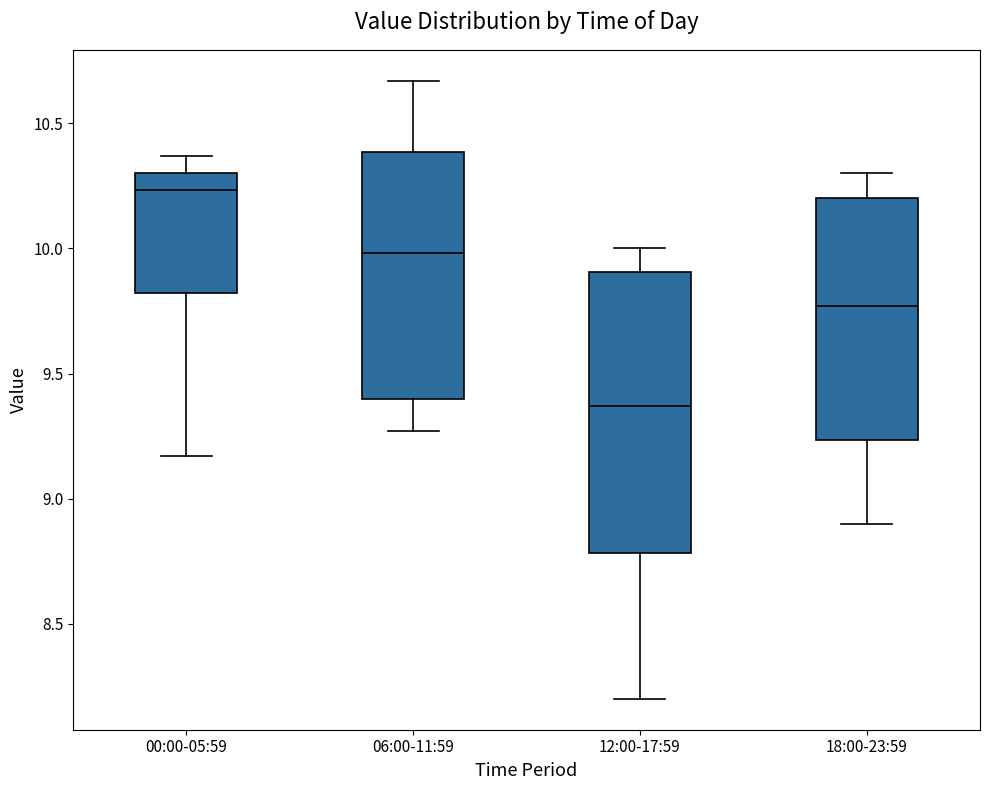

Reading left to right, read every box against the y-axis: the position of its median line, the range the box covers, and the ends of its whiskers. The values are not printed on the chart, so give them approximately, as read against the axis.

00:00-05:59: median 10.25, box 9.80 to 10.30, whiskers 9.15 to 10.35
06:00-11:59: median 10.00, box 9.40 to 10.40, whiskers 9.25 to 10.65
12:00-17:59: median 9.35, box 8.80 to 9.90, whiskers 8.20 to 10.00
18:00-23:59: median 9.75, box 9.25 to 10.20, whiskers 8.90 to 10.30